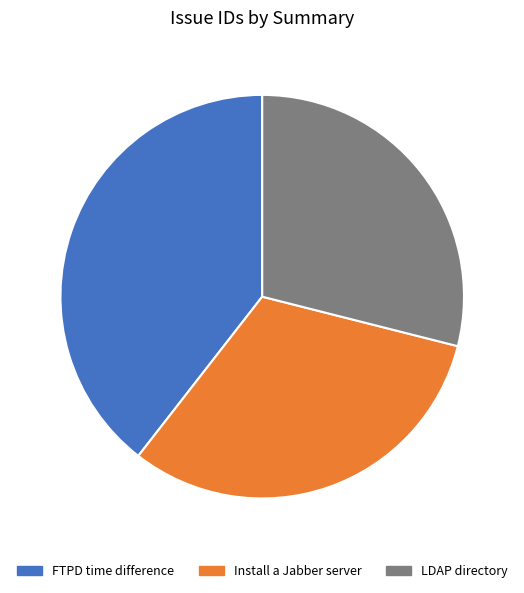

Rank the categories by value from highest to lowest.

FTPD time difference, Install a Jabber server, LDAP directory